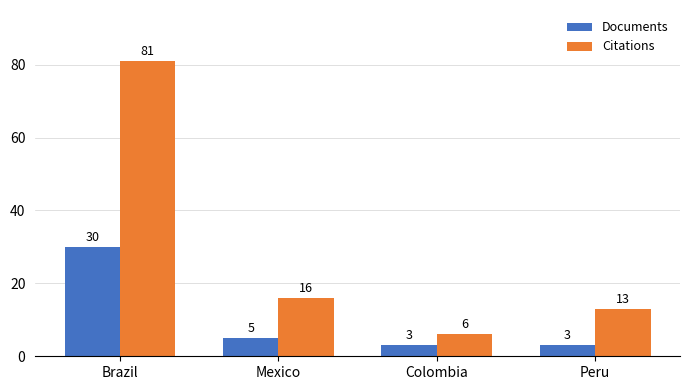

How many series are shown in this chart?

2